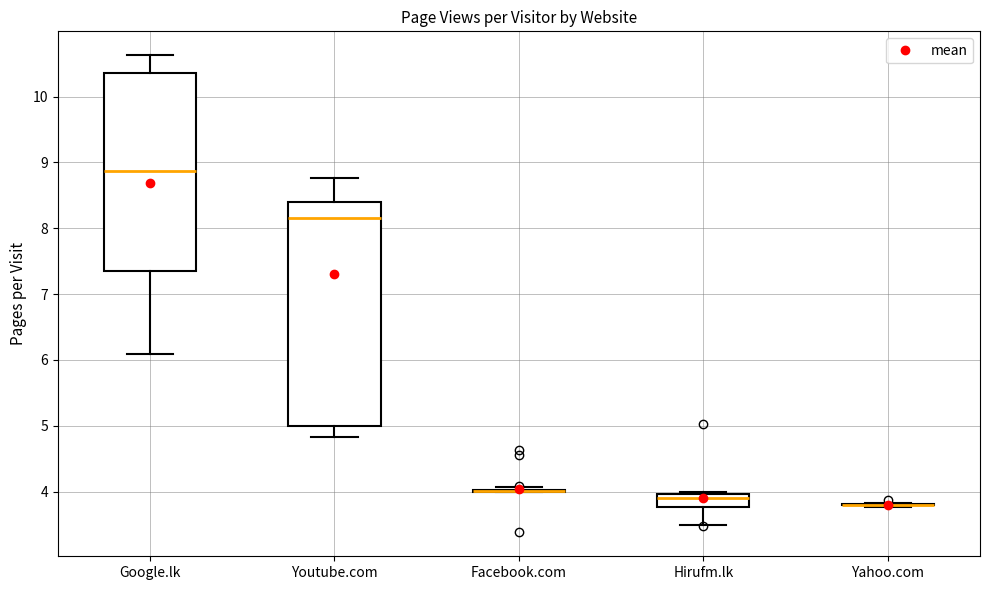

Which box is the tallest, from its lower edge to its upper edge?

Youtube.com